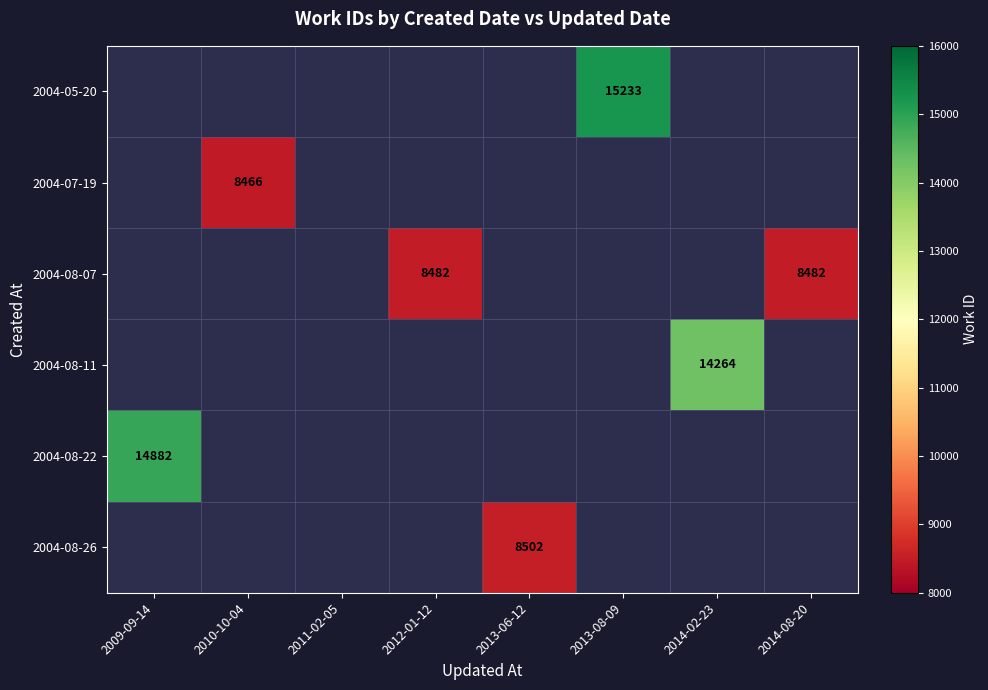

The 2004-08-22 series shows 5640 at 2009-09-14. True or false?

False